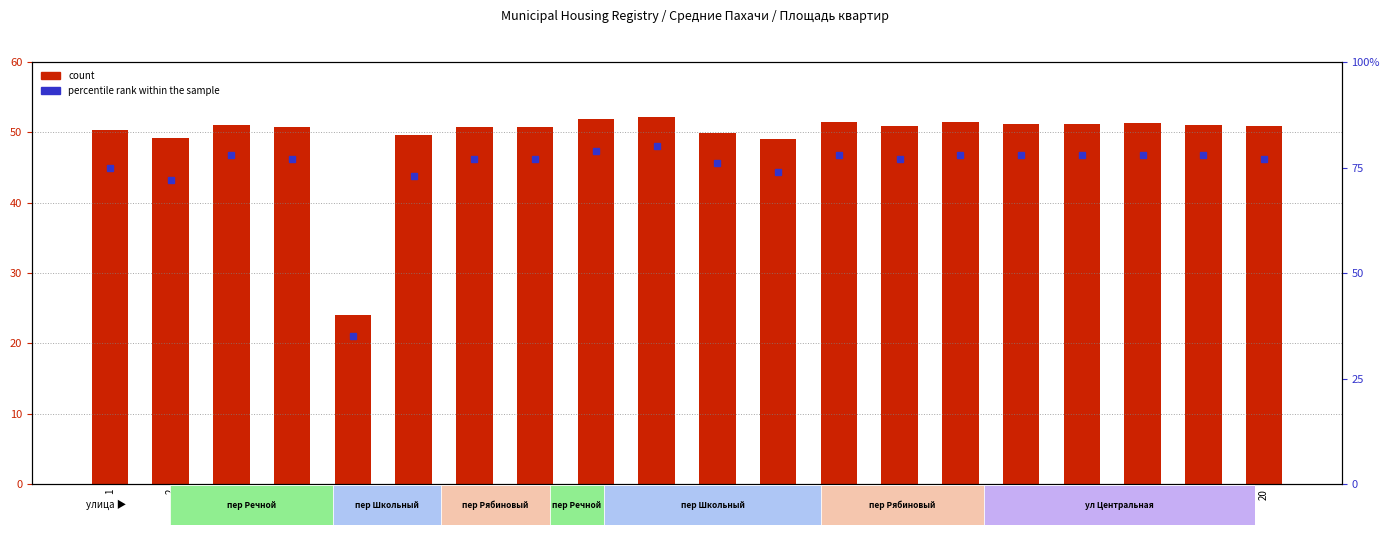

The count series shows 35.1 at 7. True or false?

False